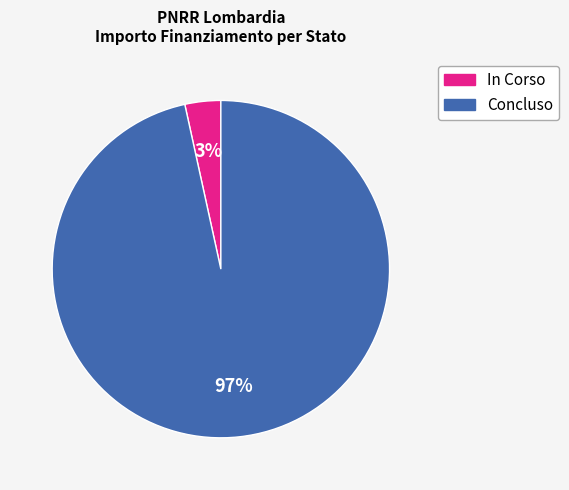

Combined, do In Corso and Concluso account for over 50%?

Yes